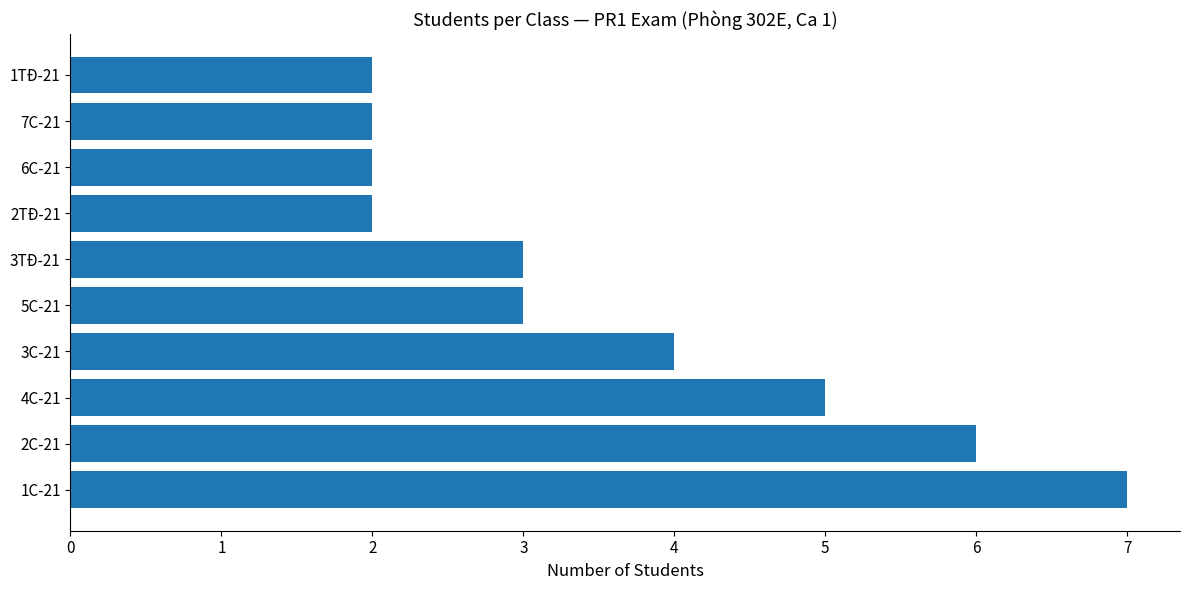

The chart shows a value of 3 at 3TĐ-21. True or false?

True